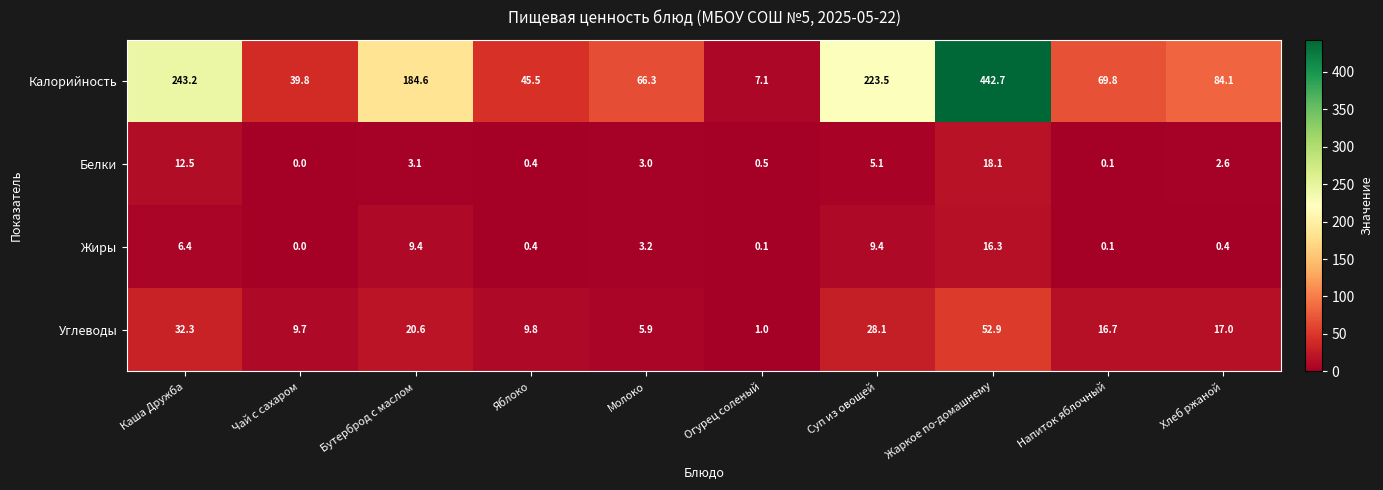

Which series has the largest total across all categories?

Калорийность